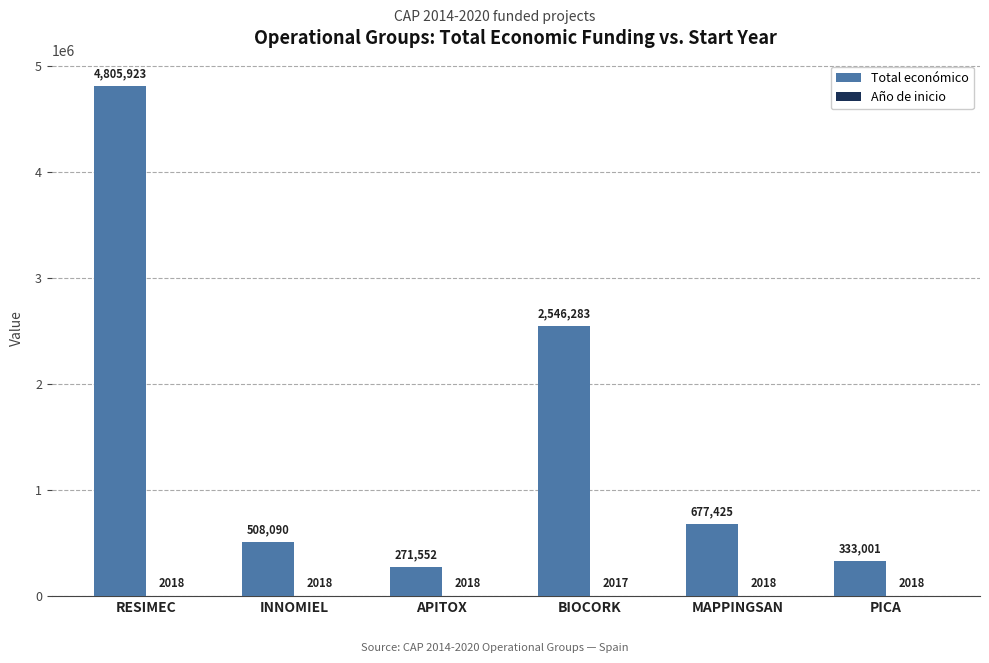

Between RESIMEC and PICA, which series saw the biggest shift?

Total económico